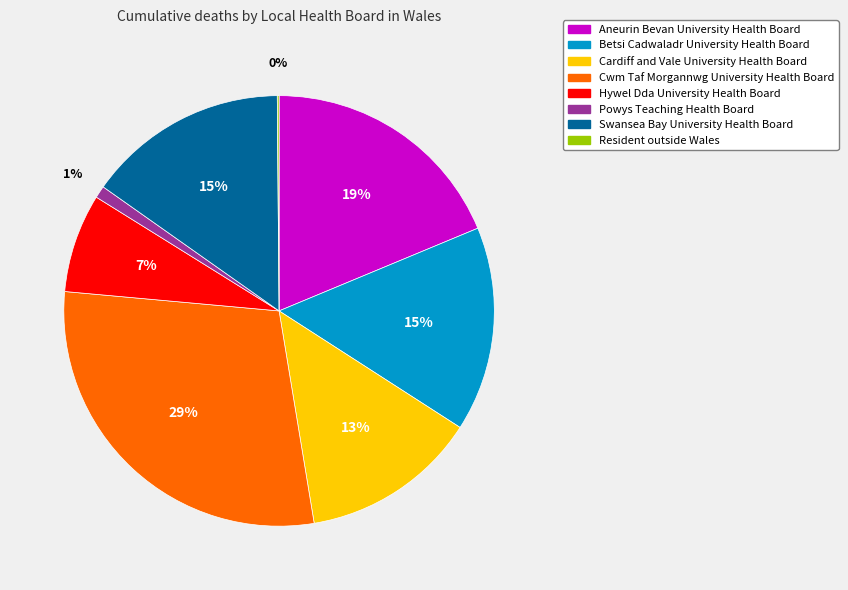

The Cwm Taf Morgannwg University Health Board slice represents 29% of the pie. True or false?

True